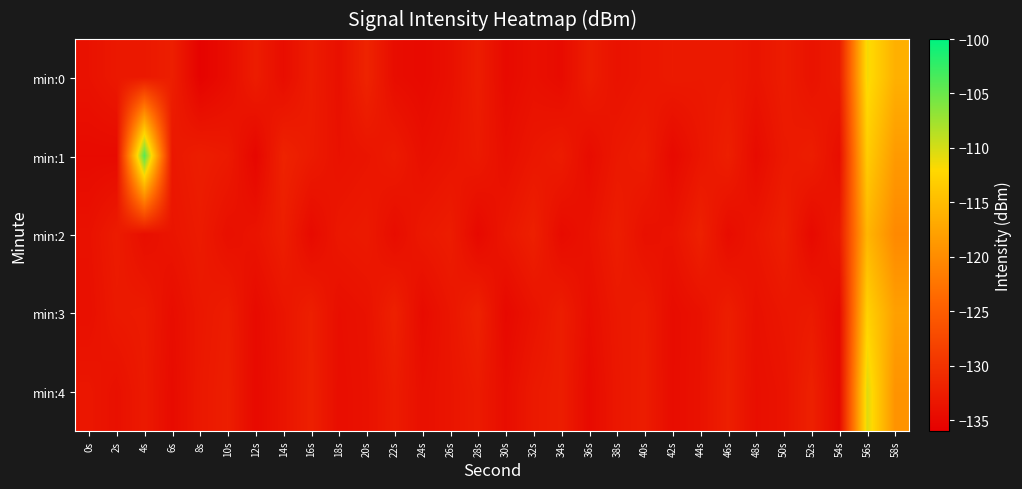

At which category is the sum across all series the highest?

56s